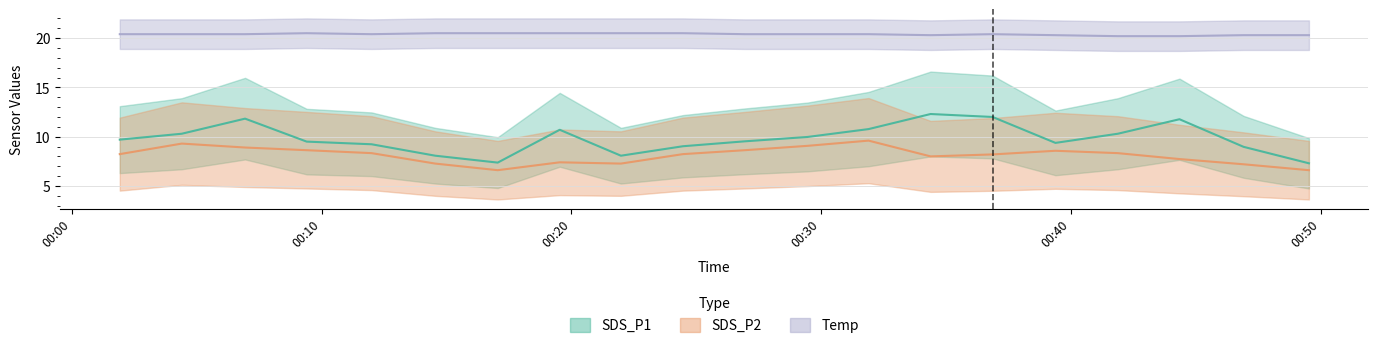

Which series has the largest range (max minus min)?

SDS_P1